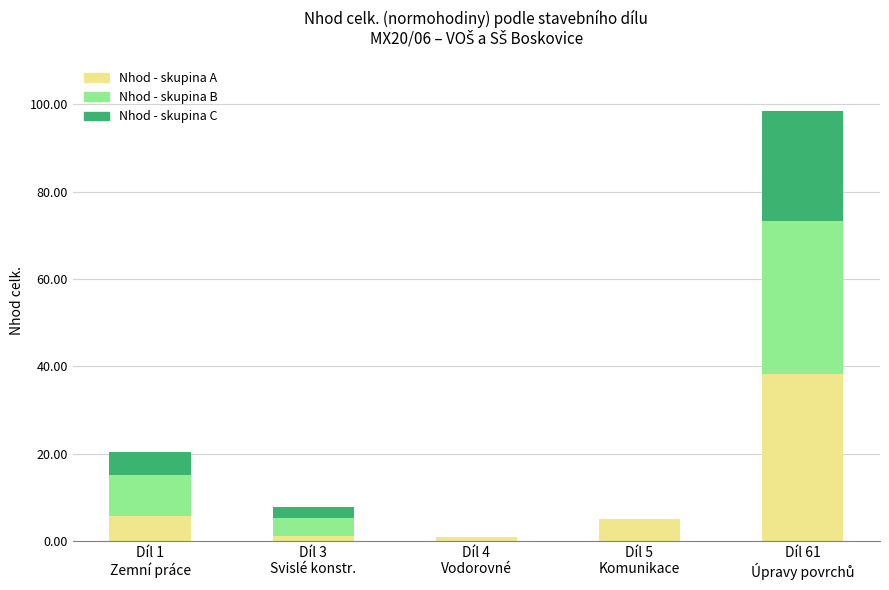

True or false: Nhod - skupina C has a value of 8.7 at Díl 5
Komunikace.

False